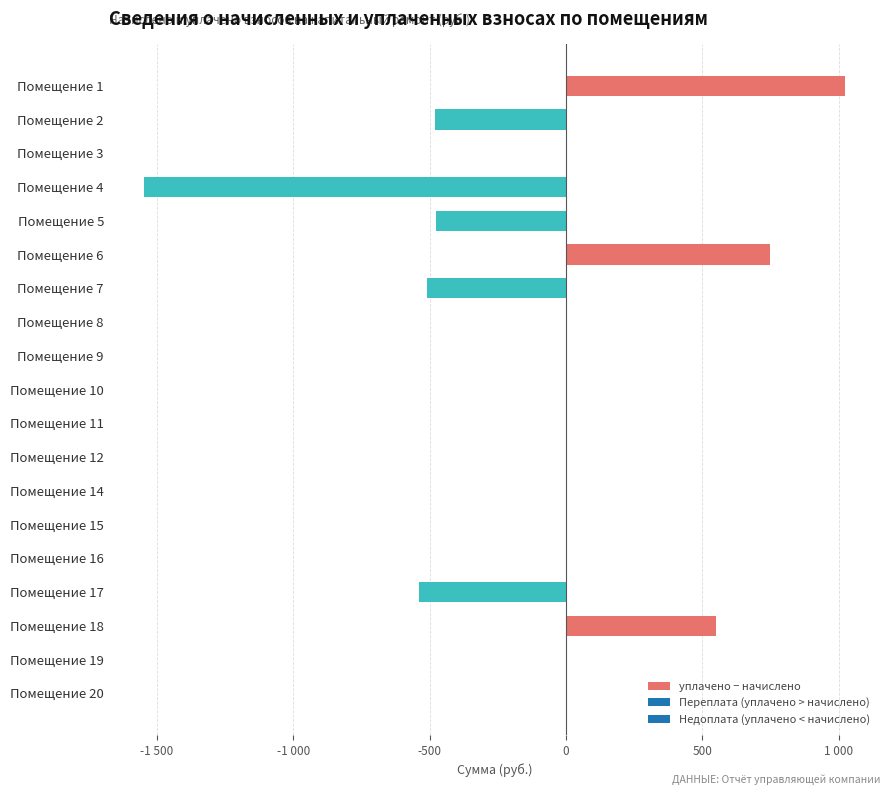

What is the difference between the second highest and second lowest values?

1285.3